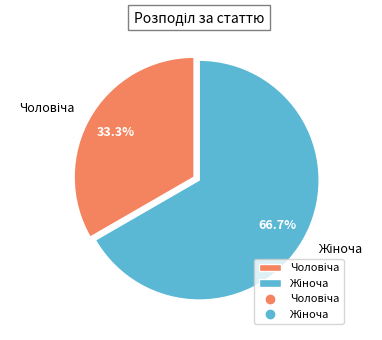

Is there any slice that represents more than half of the pie?

Yes